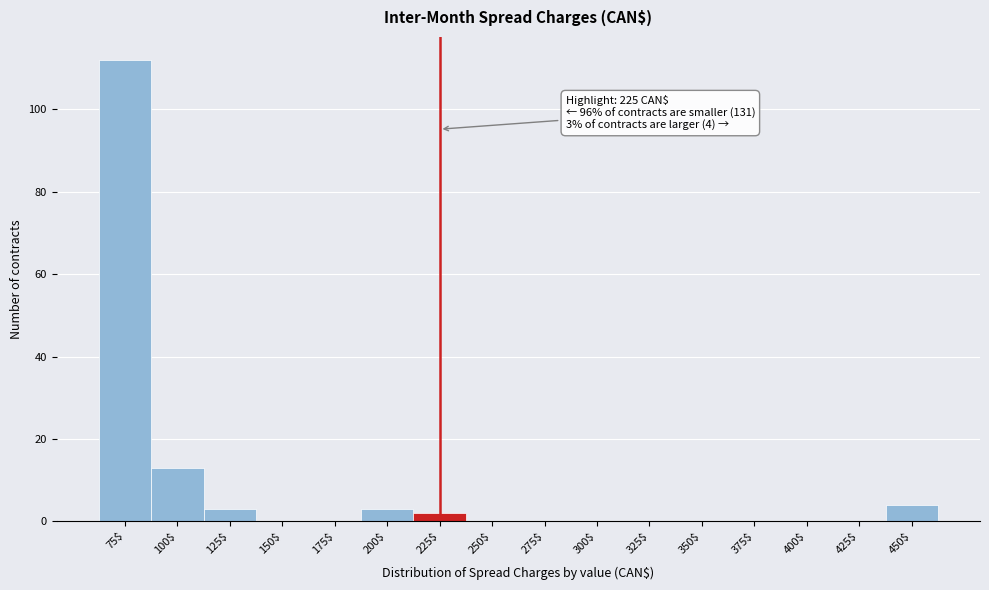

Which range on the x-axis has the tallest bar?

62.5 to 87.5